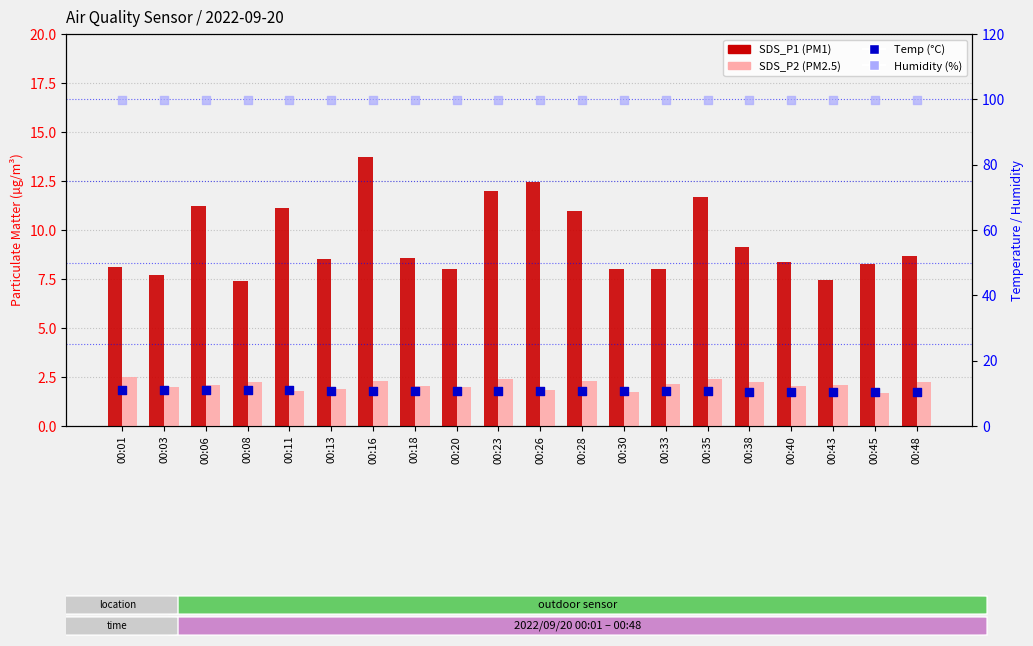

At how many categories does at least one series exceed 68?

20